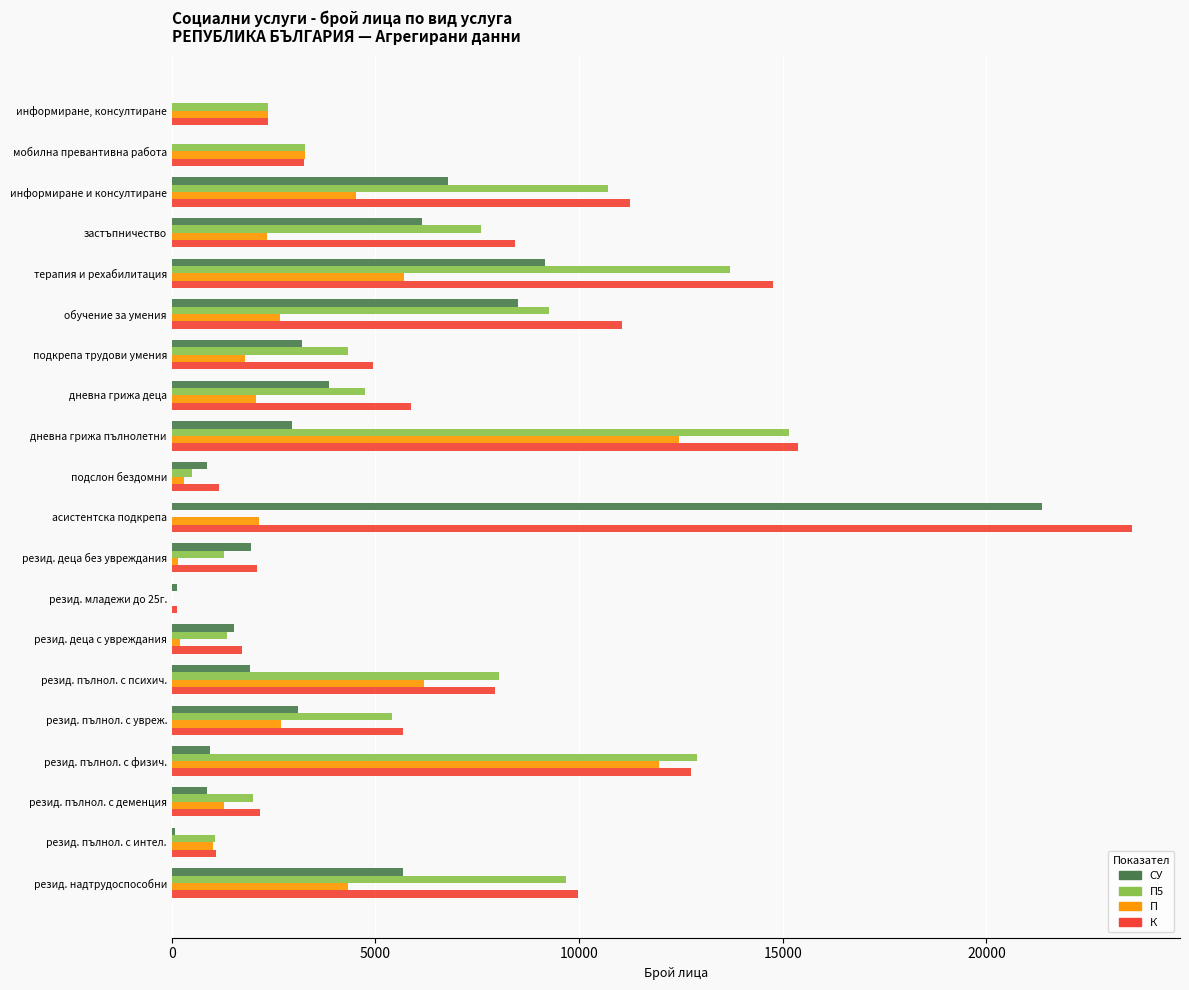

At which label does П reach its peak?

дневна грижа пълнолетни